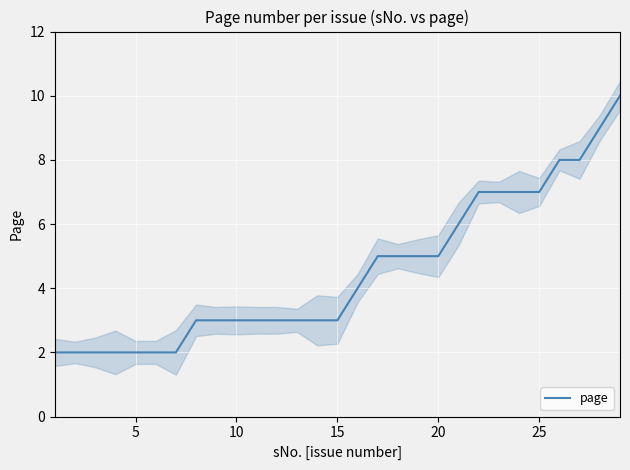

What is the difference between the maximum and minimum values?

8